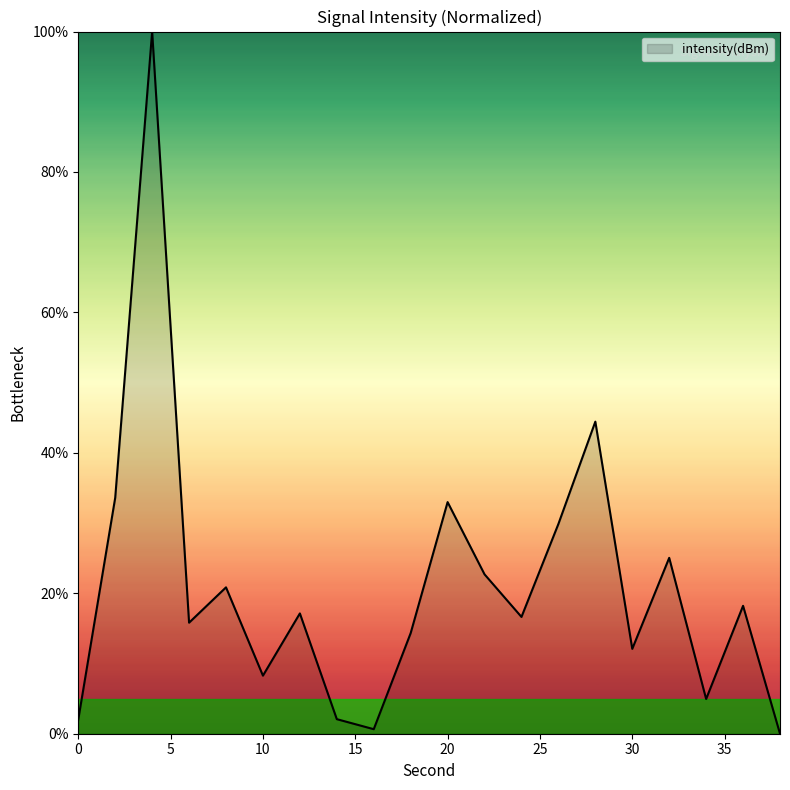

How many categories are shown in the chart?

20